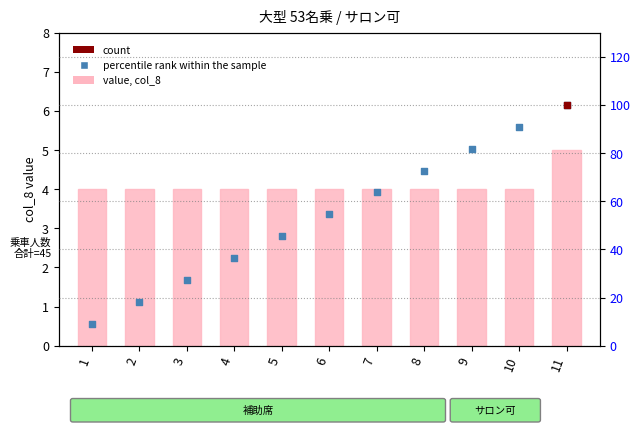

At which category is the sum across all series the highest?

11